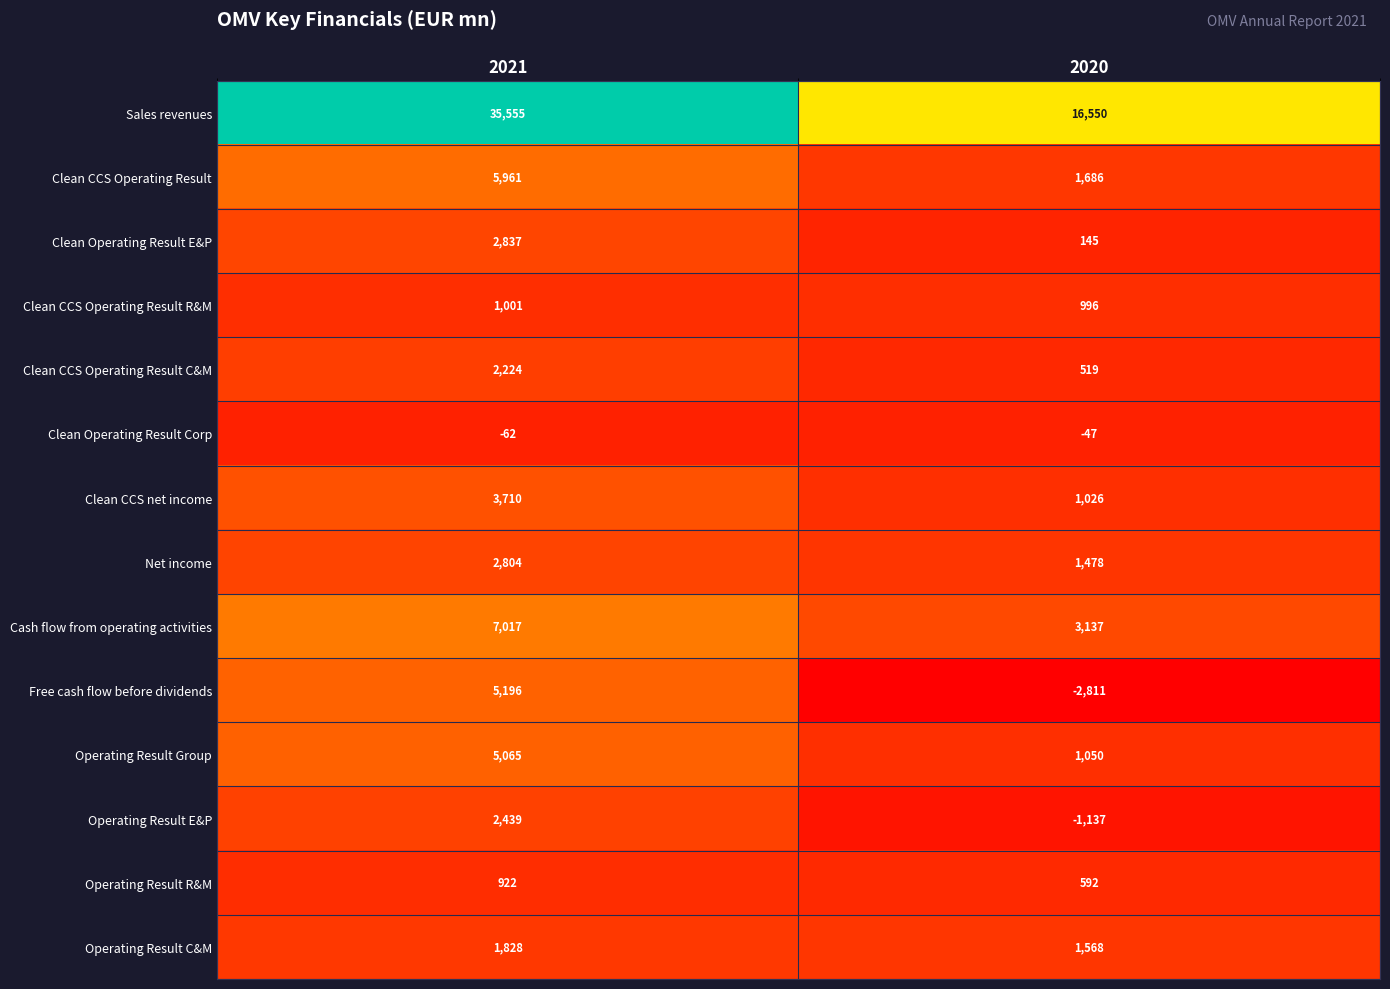

Is it true that Operating Result C&M equals 340 at 2020?

False